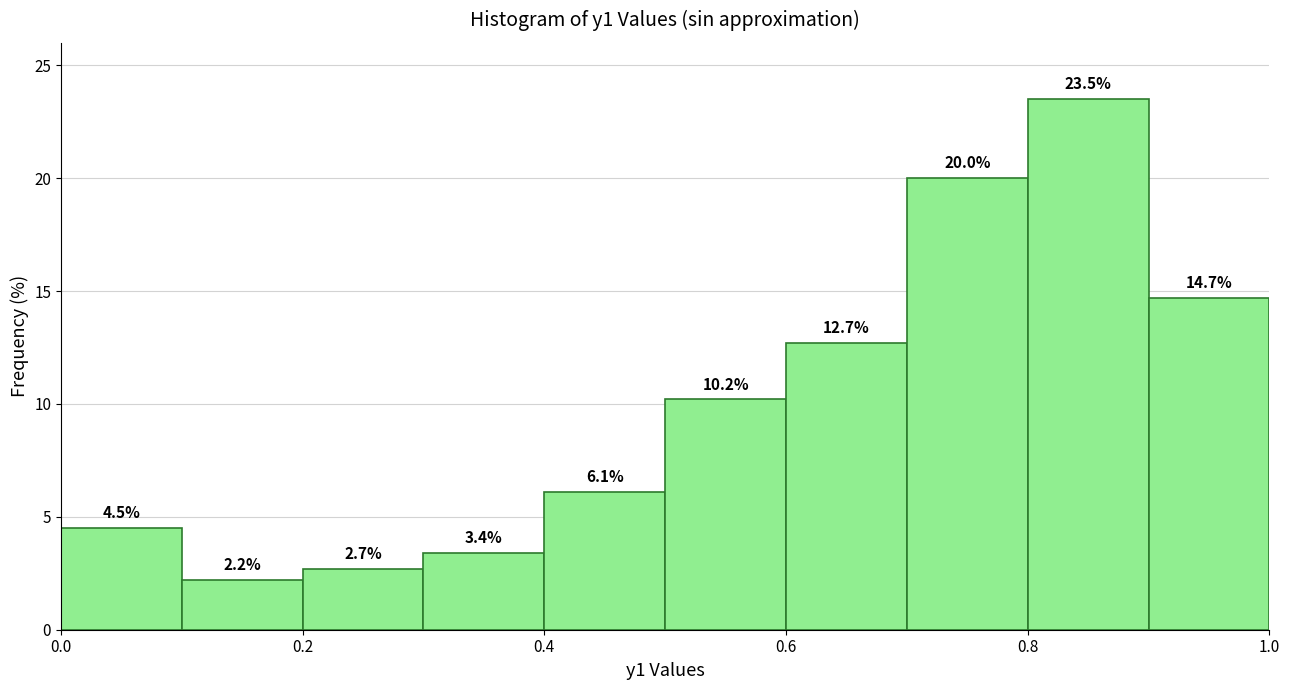

Which range on the x-axis has the tallest bar?

0.8 to 0.9